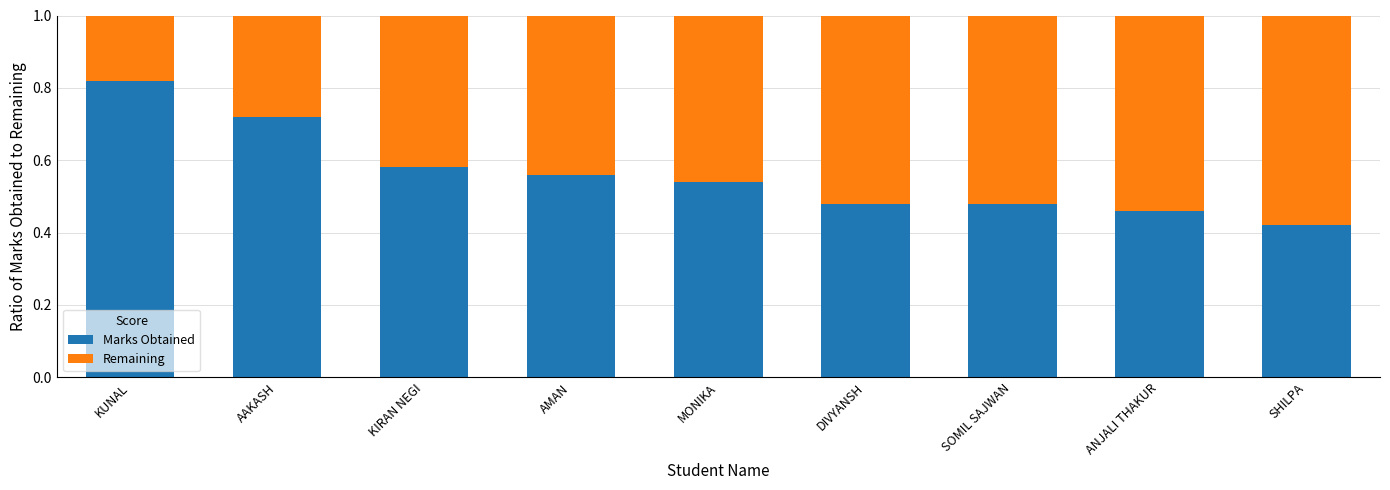

What are all the series names shown in the legend?

Marks Obtained, Remaining